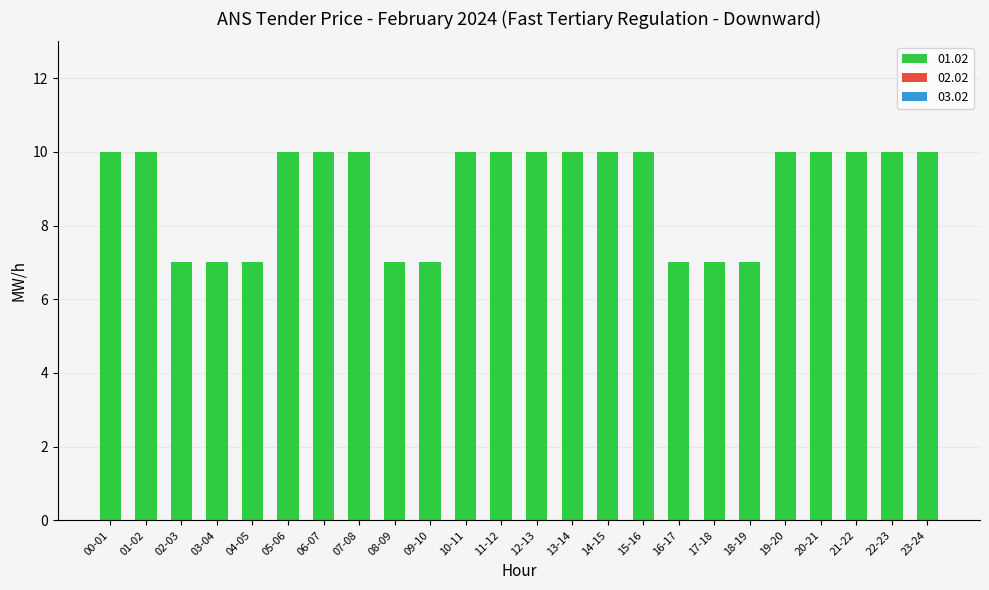

Count the number of categories in the chart.

24